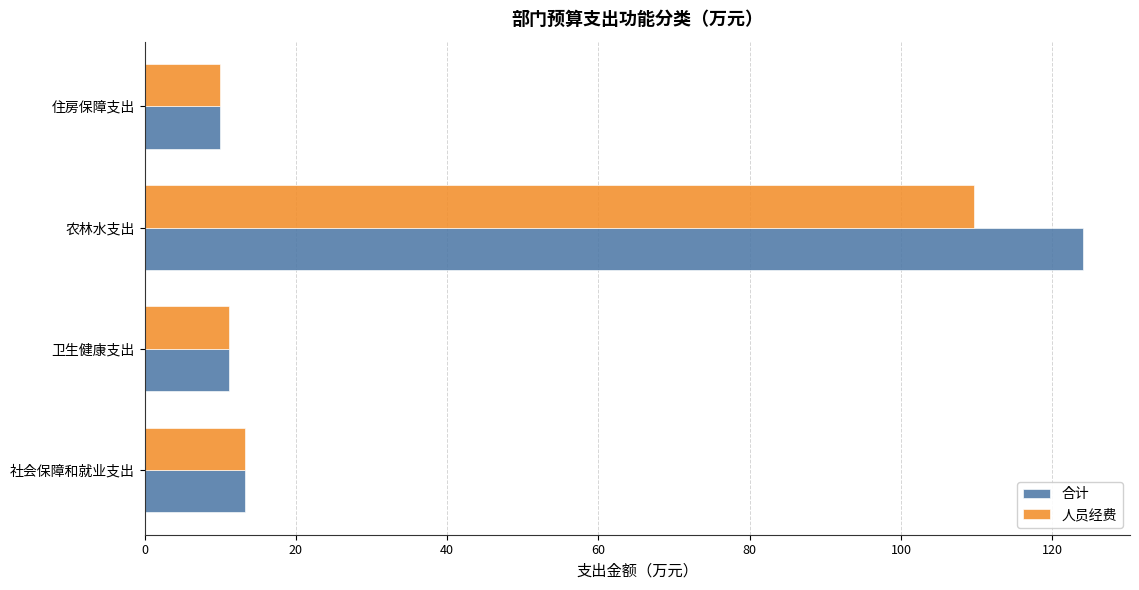

What is the smallest value displayed?

10.0